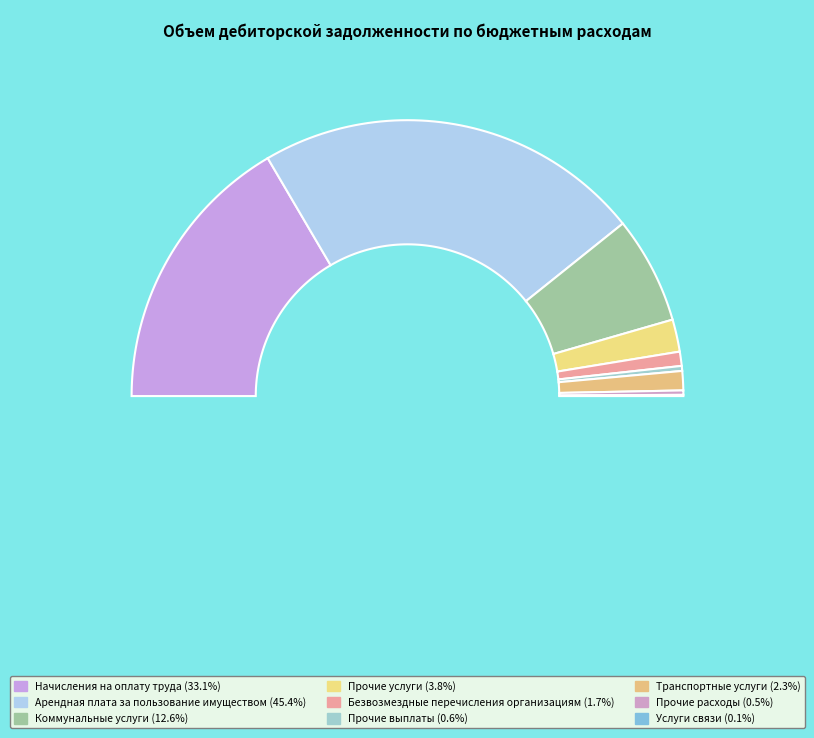

How much of the chart is everything except Арендная плата за пользование имуществом?

54.6%